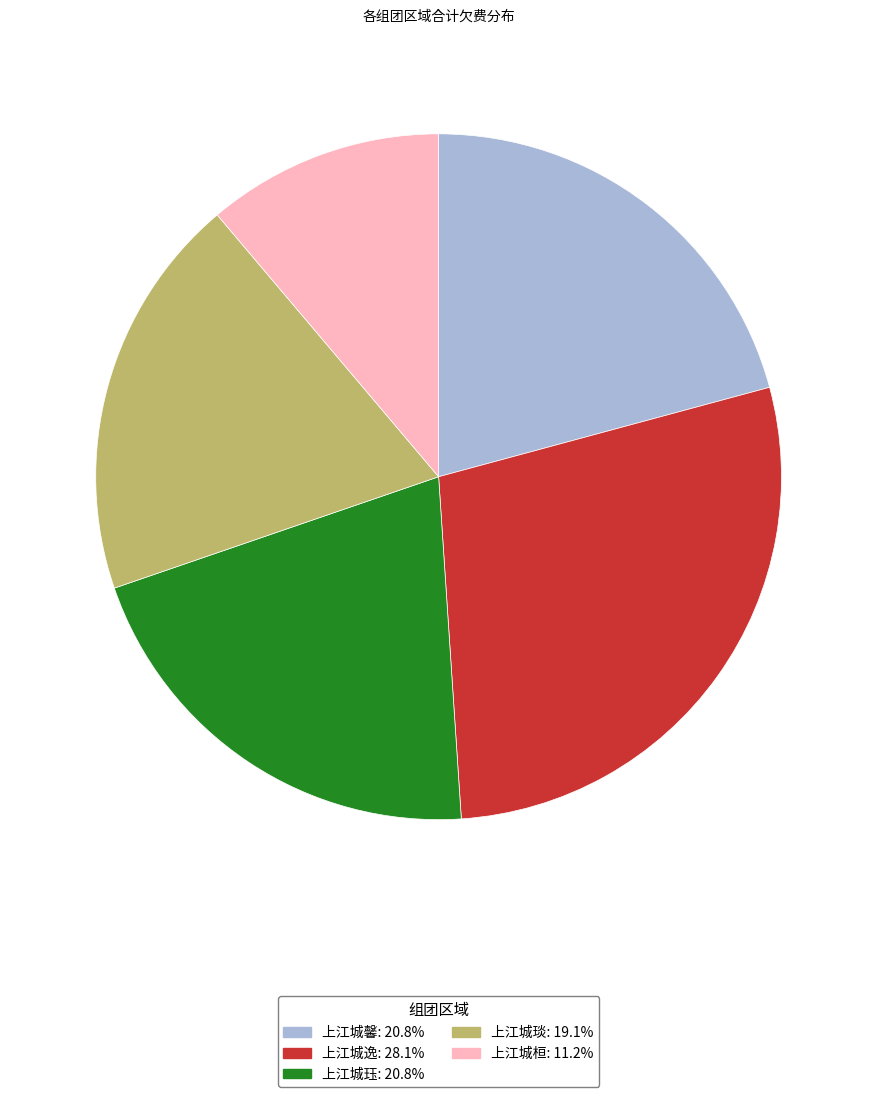

Is there a majority slice in this chart?

No